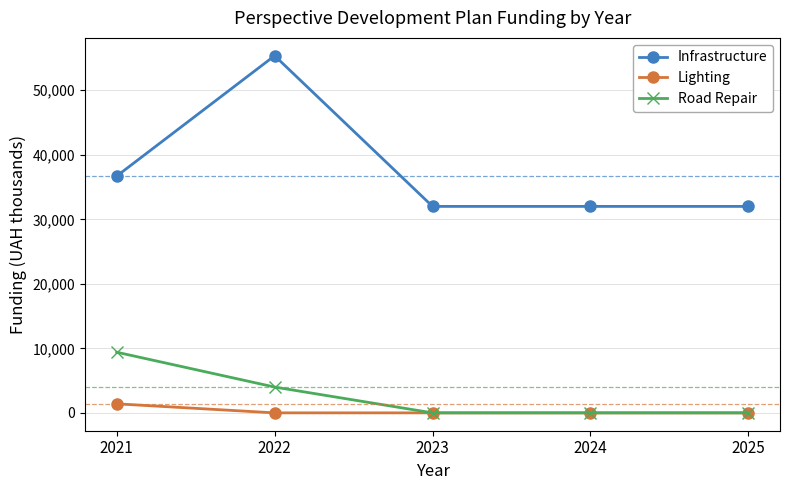

At 2021, list the series in order from largest to smallest.

Infrastructure, Road Repair, Lighting